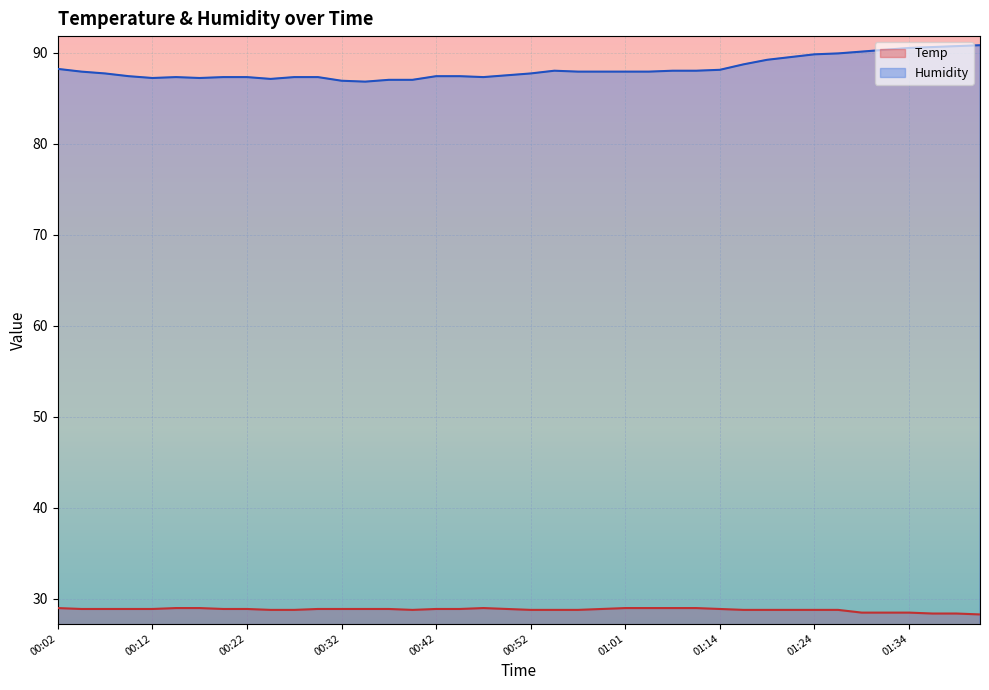

What are all the series names shown in the legend?

Temp, Humidity